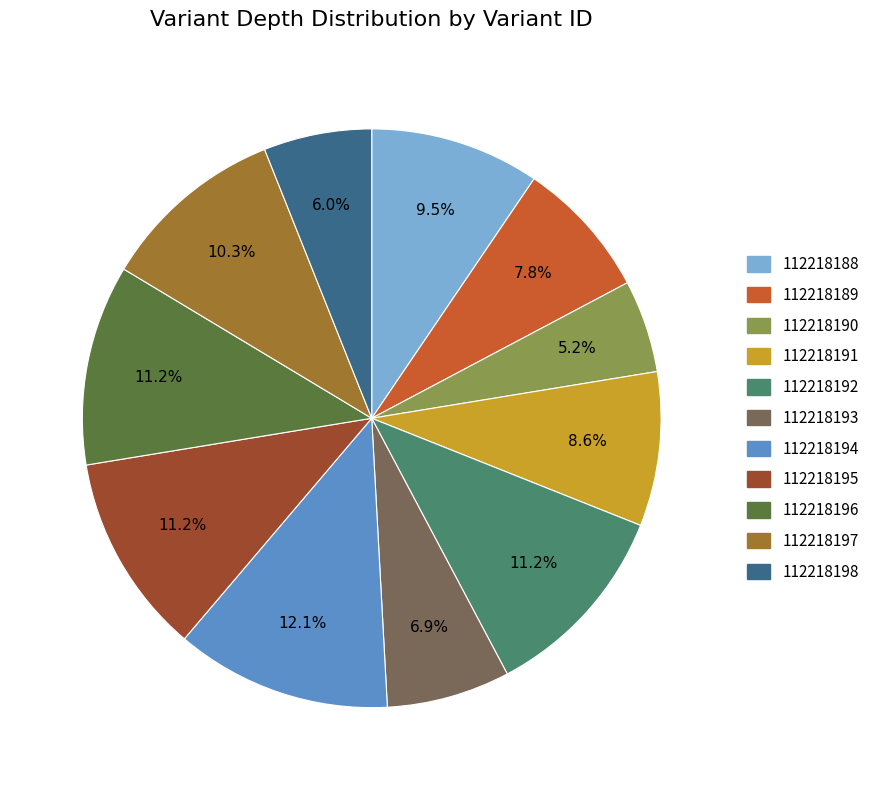

How many slices are in this pie chart?

11